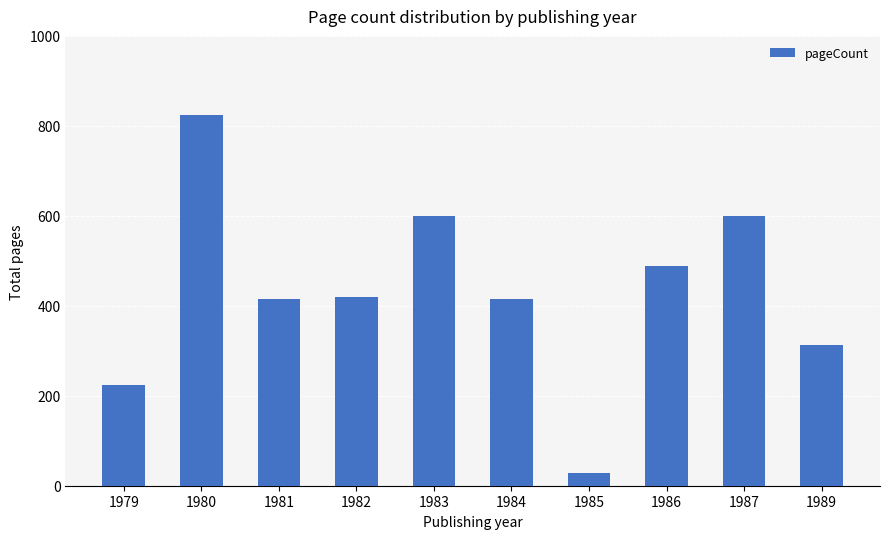

The chart shows a value of 416 at 1984. True or false?

True